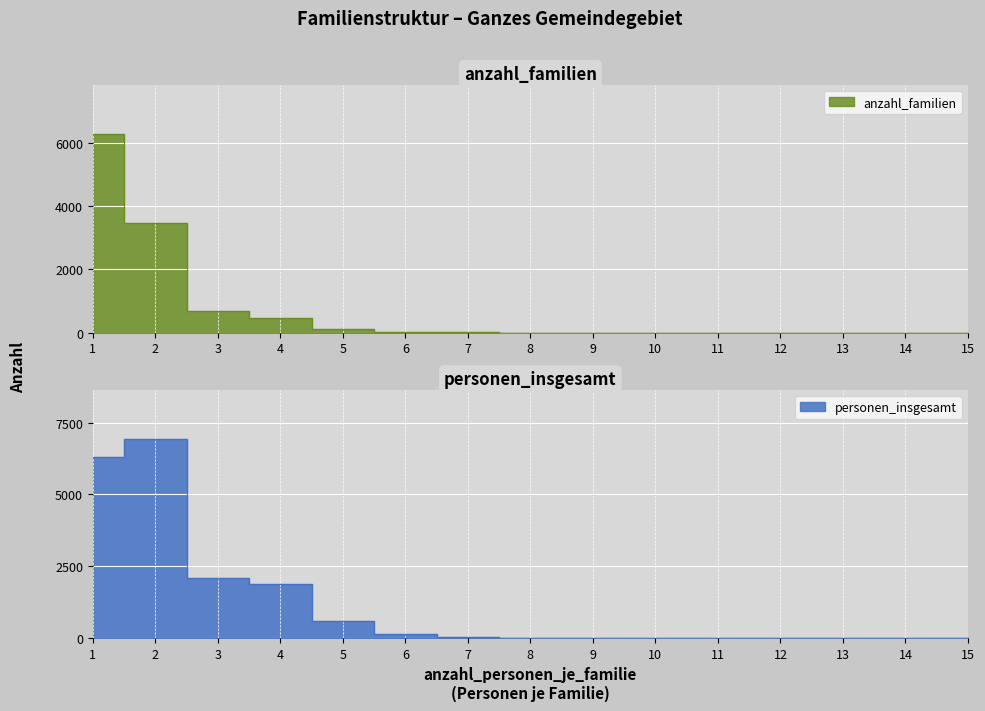

Which series has the largest range (max minus min)?

personen_insgesamt